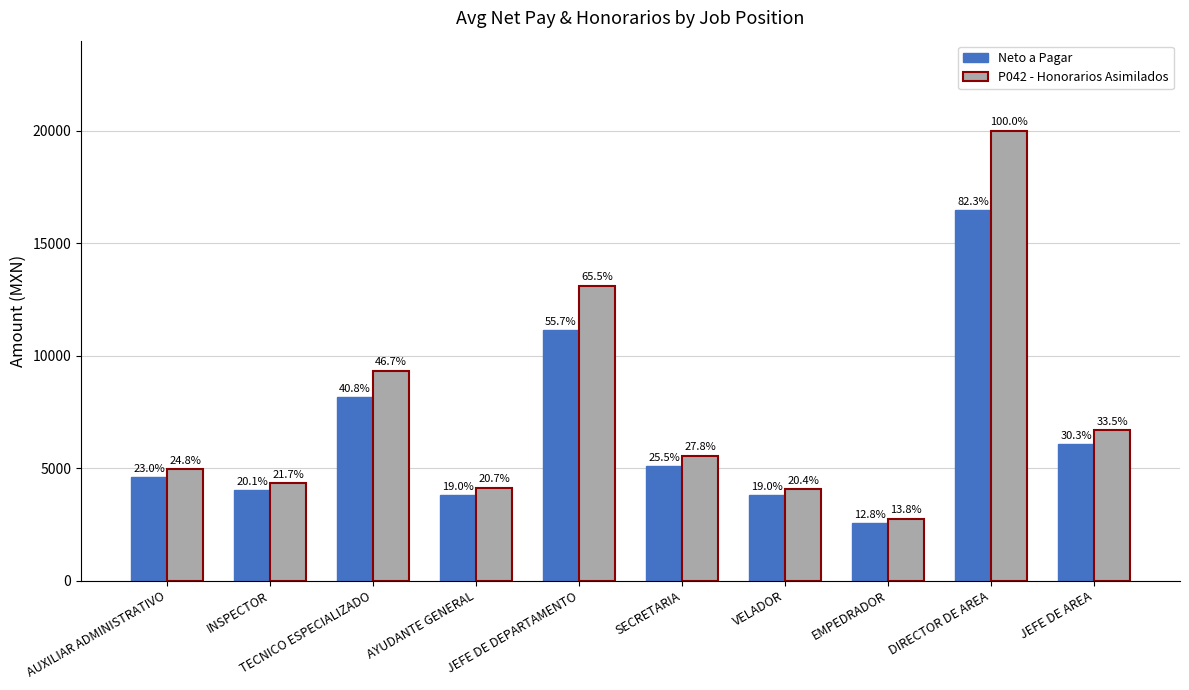

Reading left to right, list all the values displayed in this chart.

Neto a Pagar: 4590.9	4028.8	8153.5	3802.2	11131.2	5100.6	3791.3	2565.6	16451.9	6059.0
P042 - Honorarios Asimilados: 4963.5	4341.6	9333.8	4131.6	13108.0	5557.5	4078.5	2750.0	20000.0	6699.3